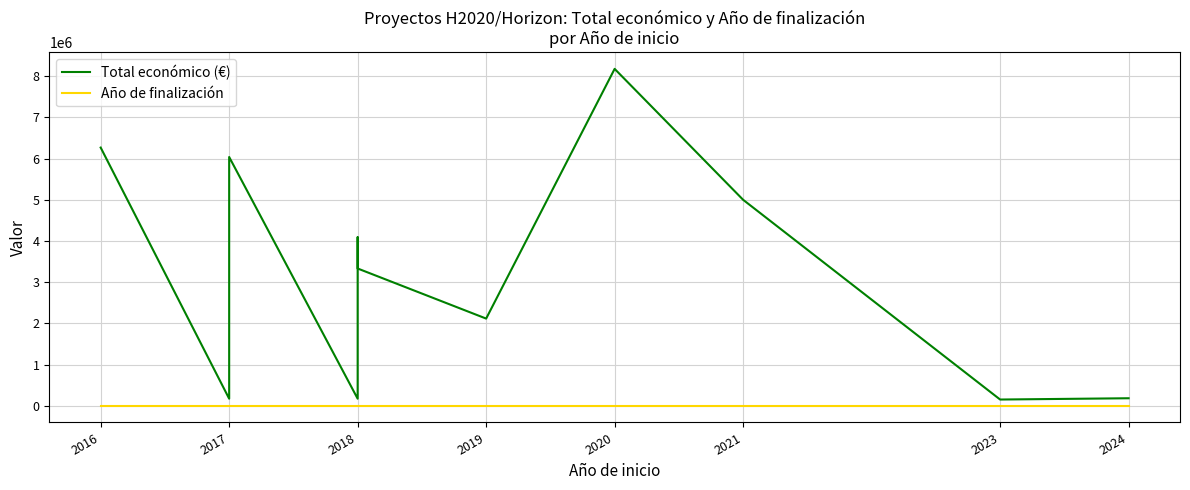

Which series has the largest range (max minus min)?

Total económico (€)